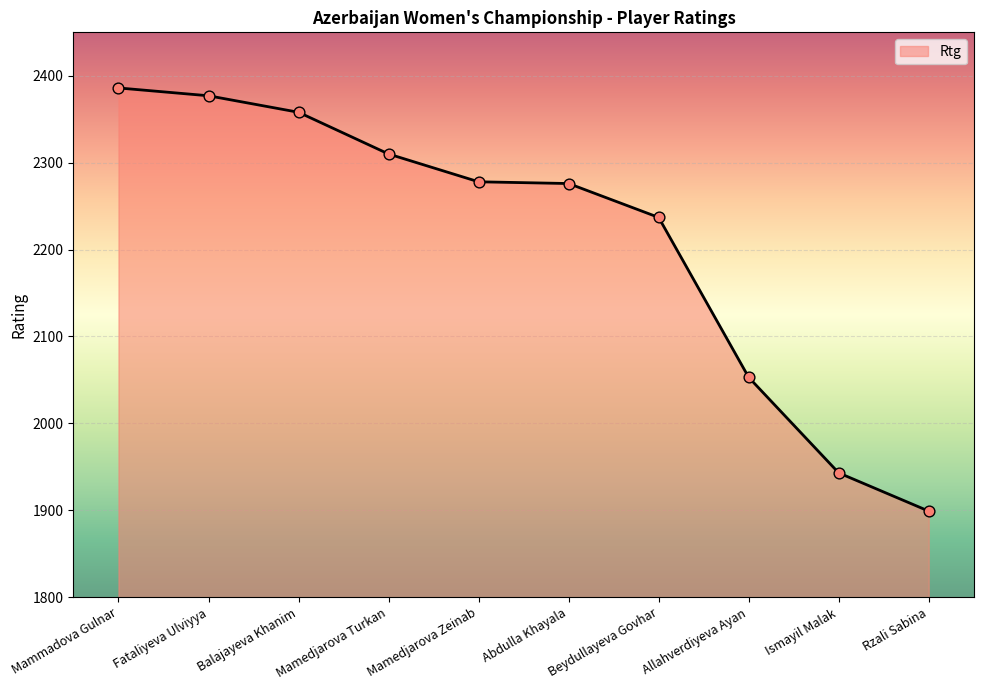

What is the change in value from Fataliyeva Ulviyya to Allahverdiyeva Ayan?

-324